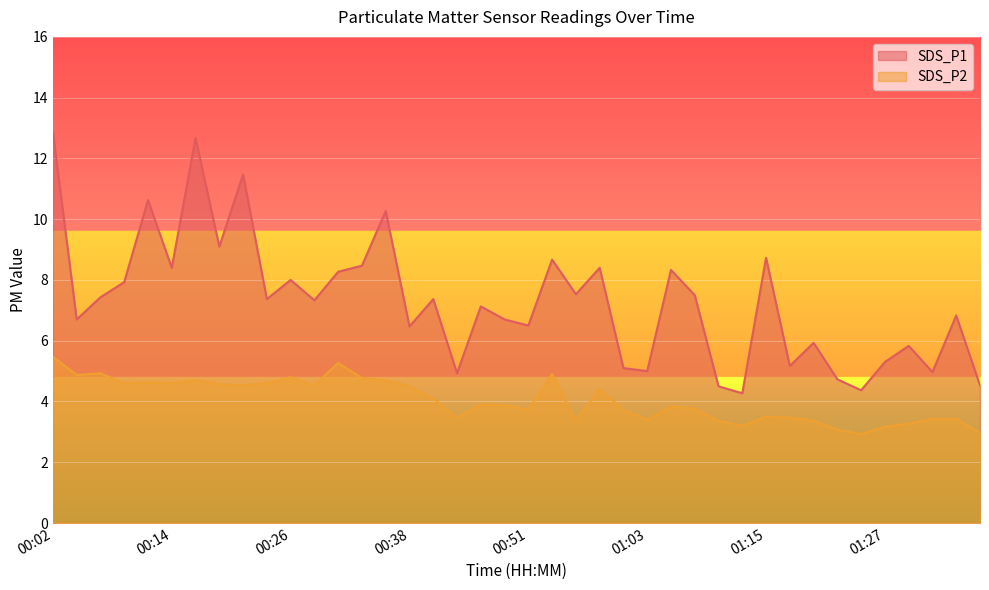

True or false: SDS_P2 and SDS_P1 intersect in this chart.

False